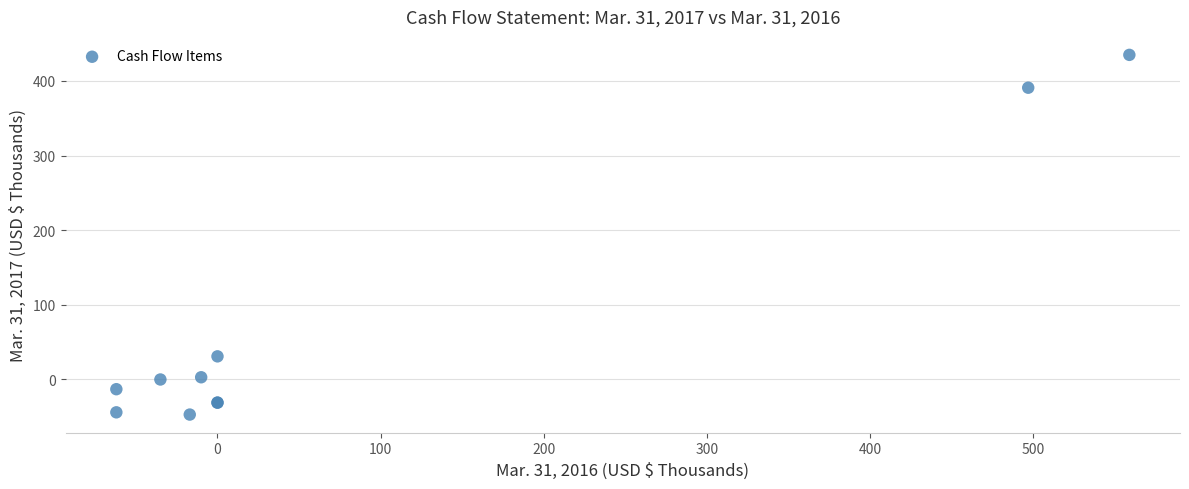

What Y value in the scatter plot is closest to 194?

31